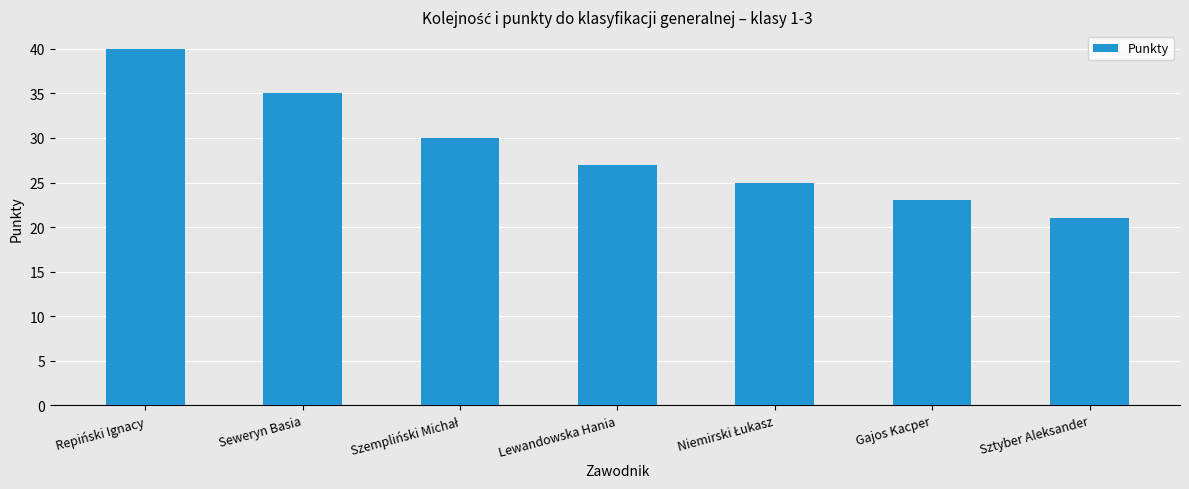

How many values are below 27?

3